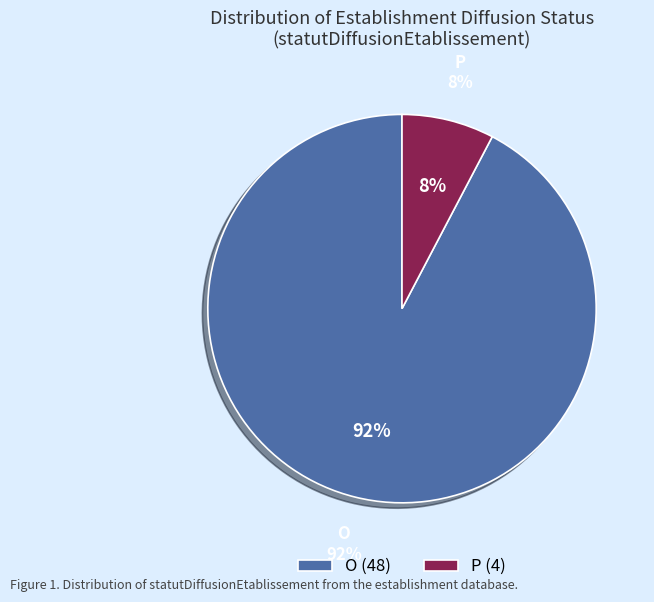

How many slices are in this pie chart?

2